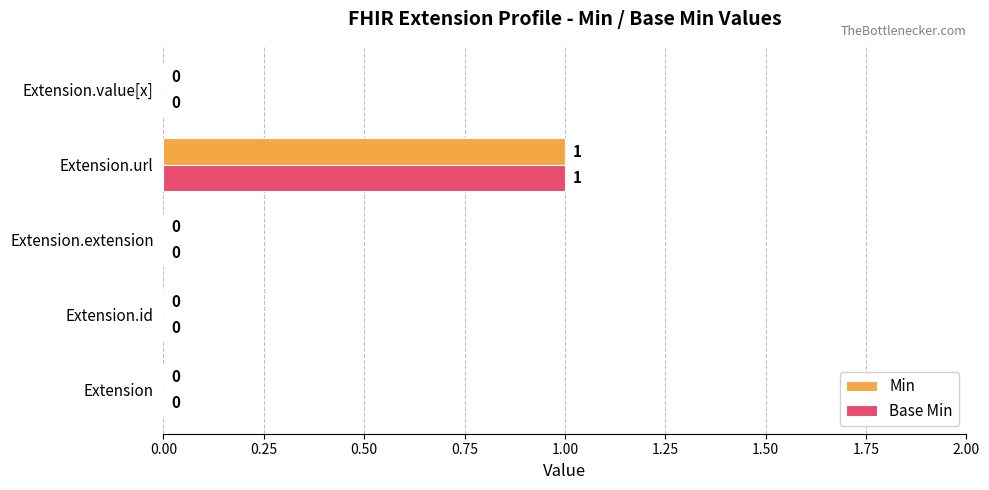

Is it true that Min equals 1 at Extension.value[x]?

False